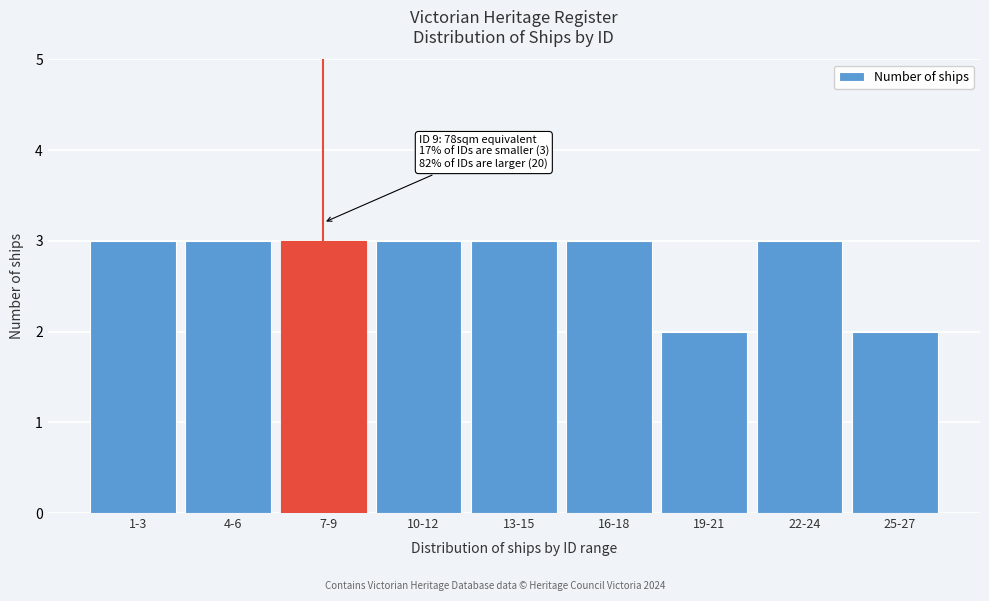

Reading left to right, what are all the values shown in this chart?

3	3	3	3	3	3	2	3	2